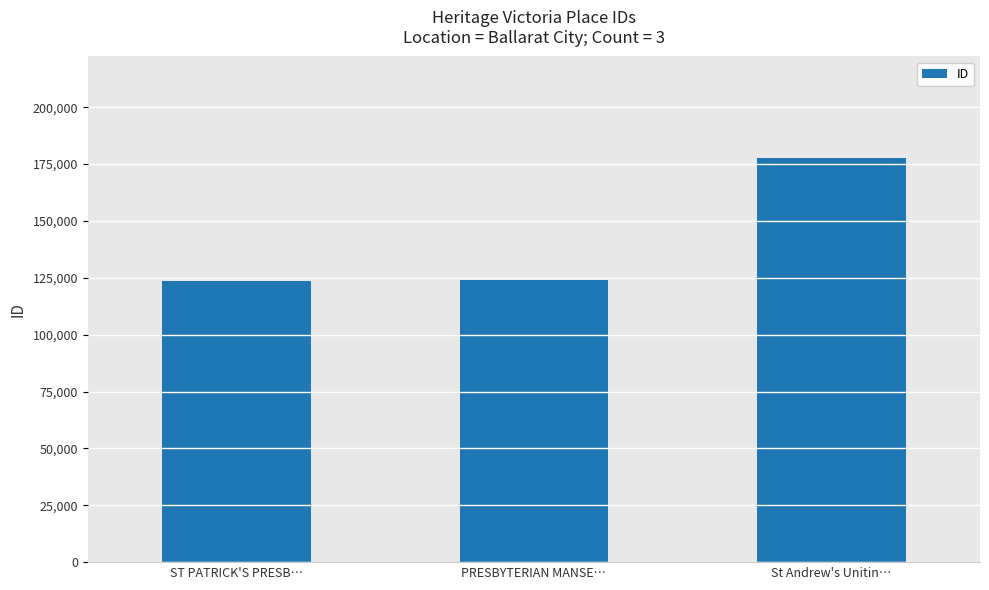

What is the change in value from PRESBYTERIAN MANSE… to St Andrew's Unitin…?

+53895